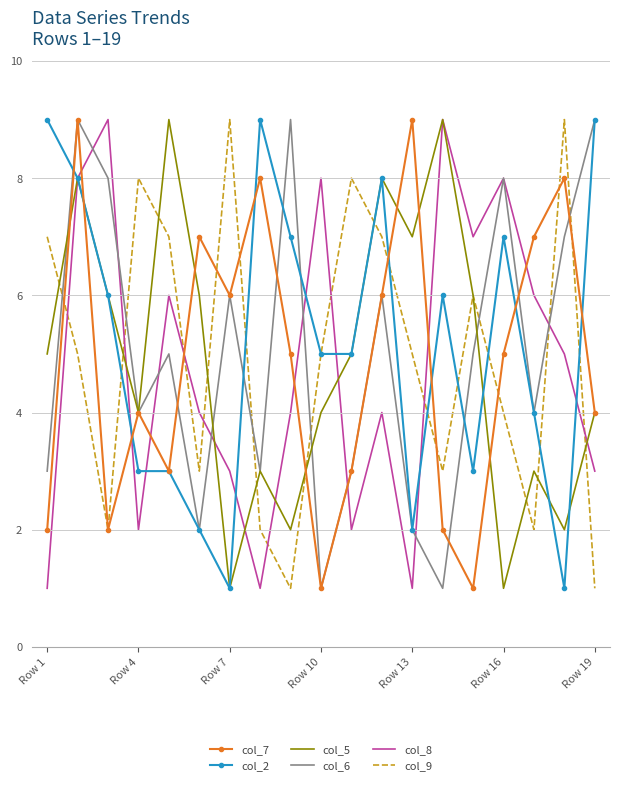

Reading left to right, what are all the values shown in this chart?

col_7: 2	9	2	4	3	7	6	8	5	1	3	6	9	2	1	5	7	8	4
col_2: 9	8	6	3	3	2	1	9	7	5	5	8	2	6	3	7	4	1	9
col_5: 5	8	6	4	9	6	1	3	2	4	5	8	7	9	6	1	3	2	4
col_6: 3	9	8	4	5	2	6	3	9	1	3	6	2	1	5	8	4	7	9
col_8: 1	8	9	2	6	4	3	1	4	8	2	4	1	9	7	8	6	5	3
col_9: 7	5	2	8	7	3	9	2	1	5	8	7	5	3	6	4	2	9	1